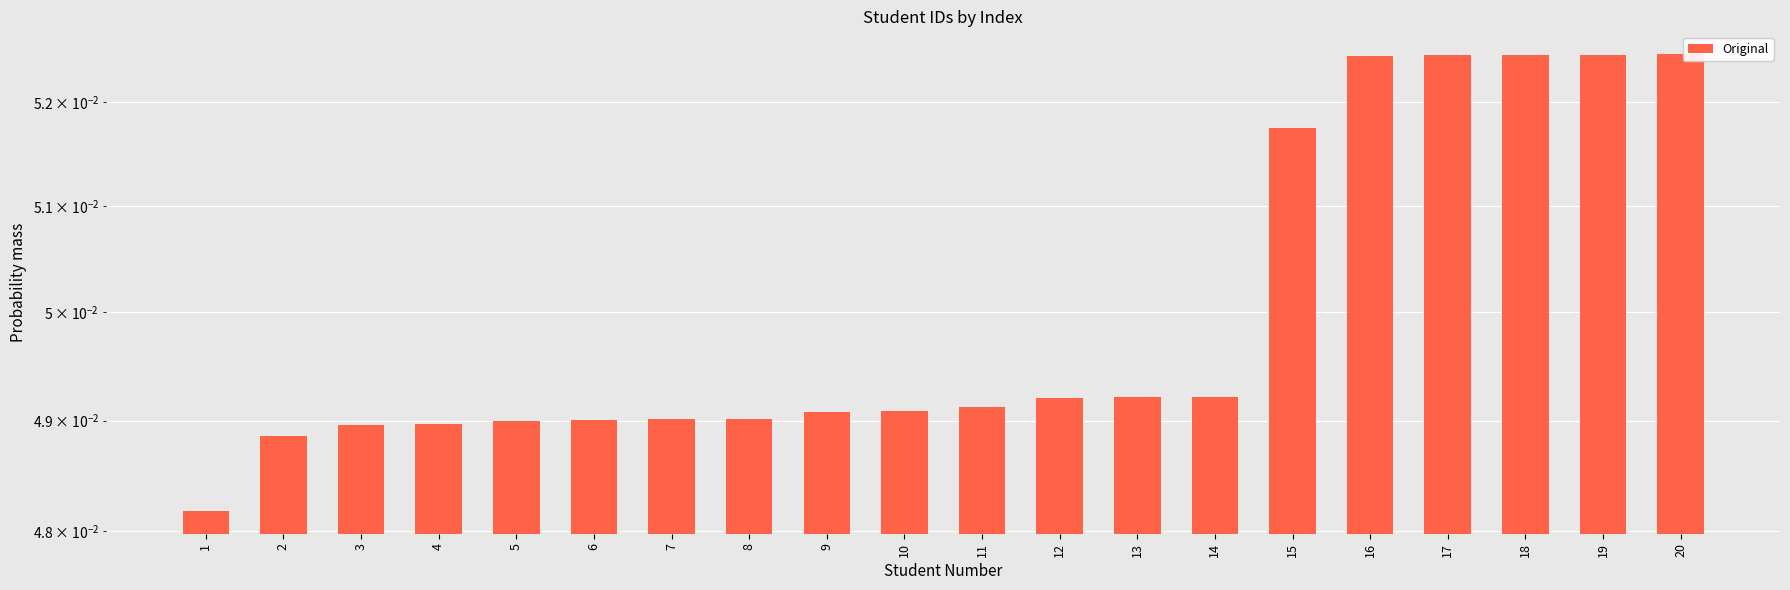

How many categories are shown in the chart?

20